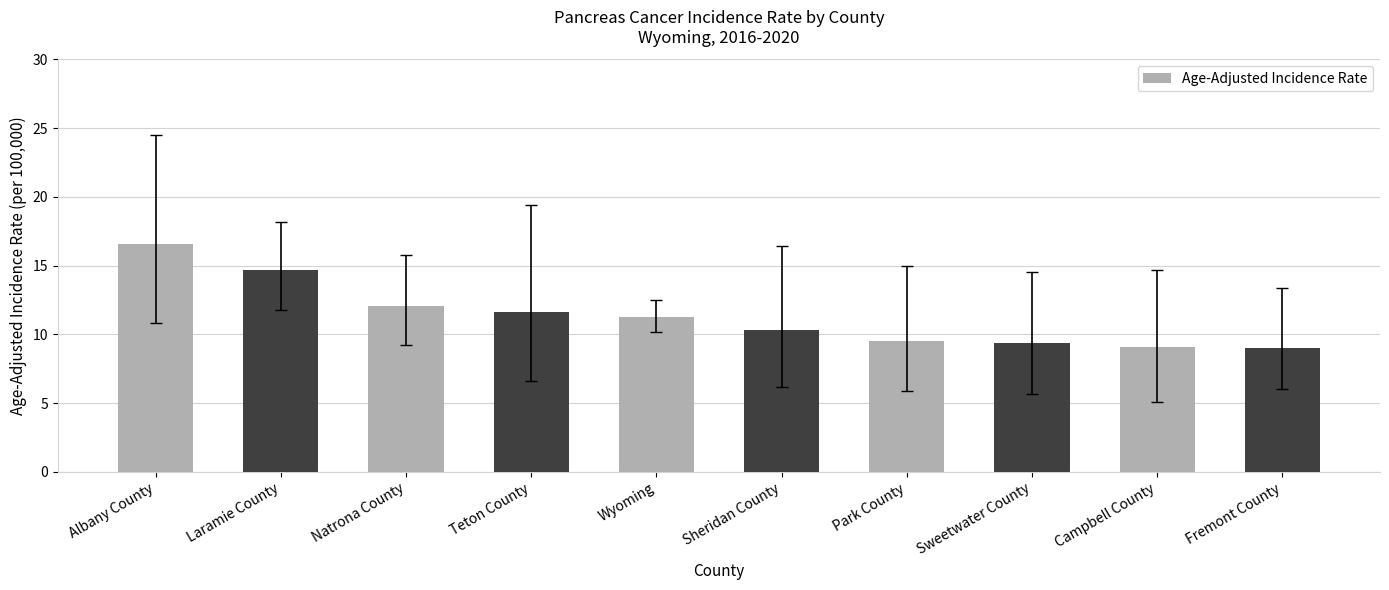

The chart shows a value of 9.4 at Sweetwater County. True or false?

True